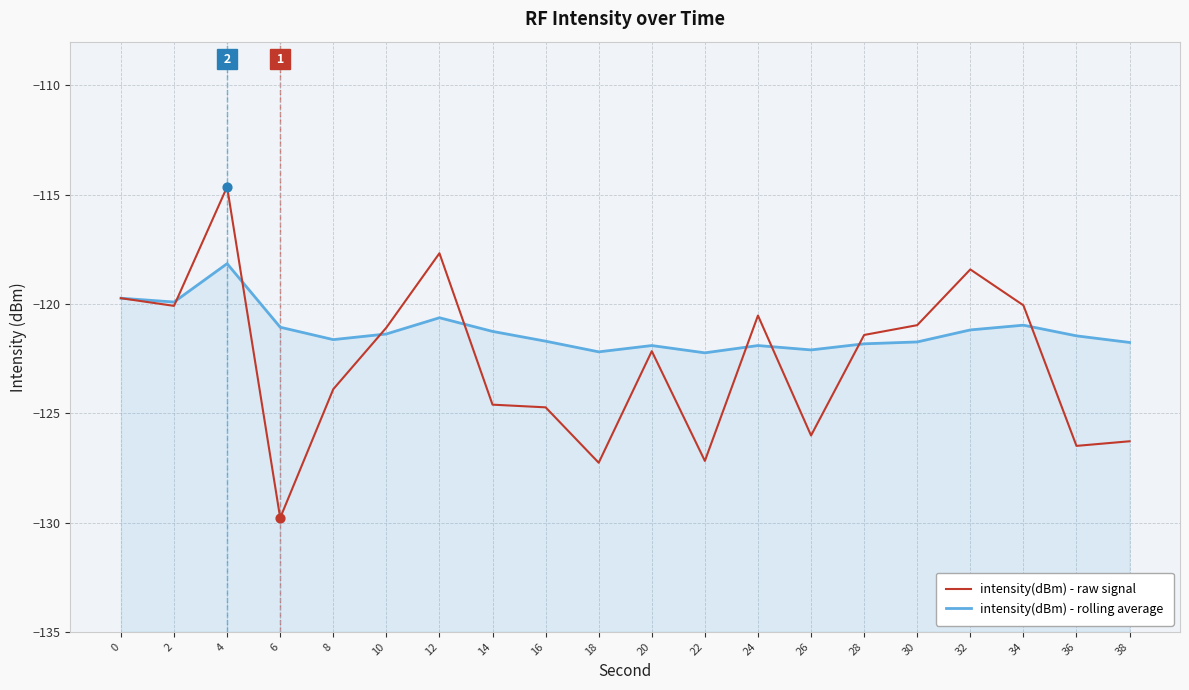

Which series reaches the minimum Y coordinate?

intensity(dBm) - raw signal